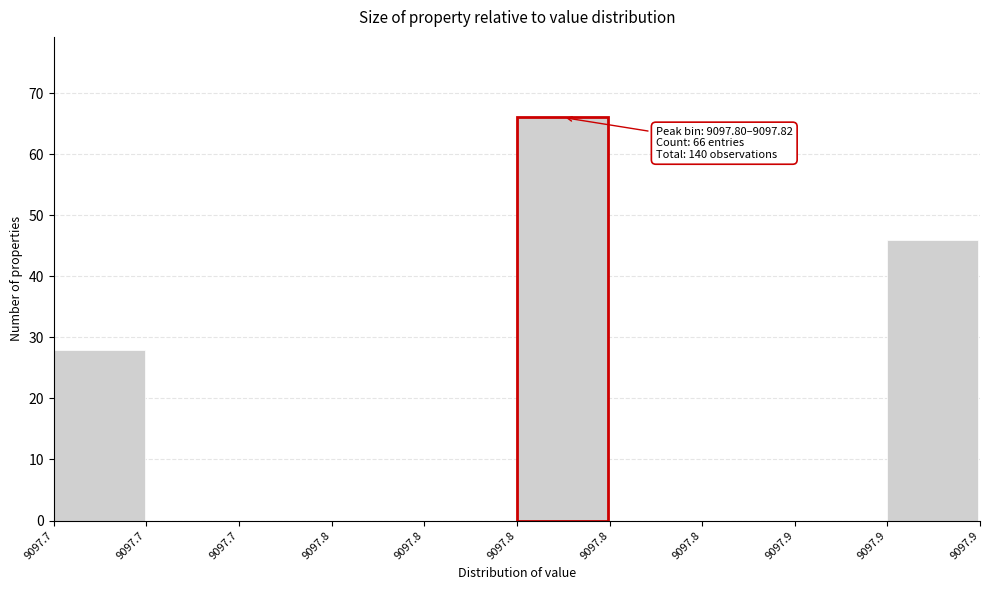

How many data points does each series have?

10